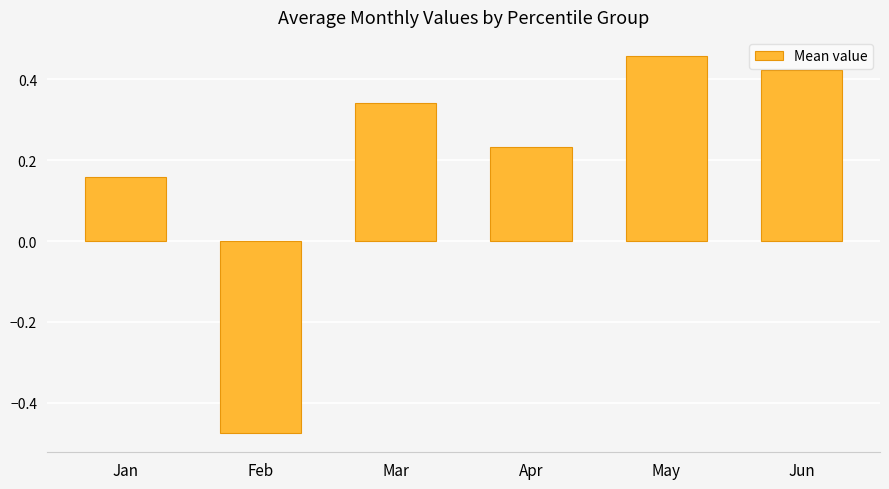

True or false: the data shows 0.1 at May.

False